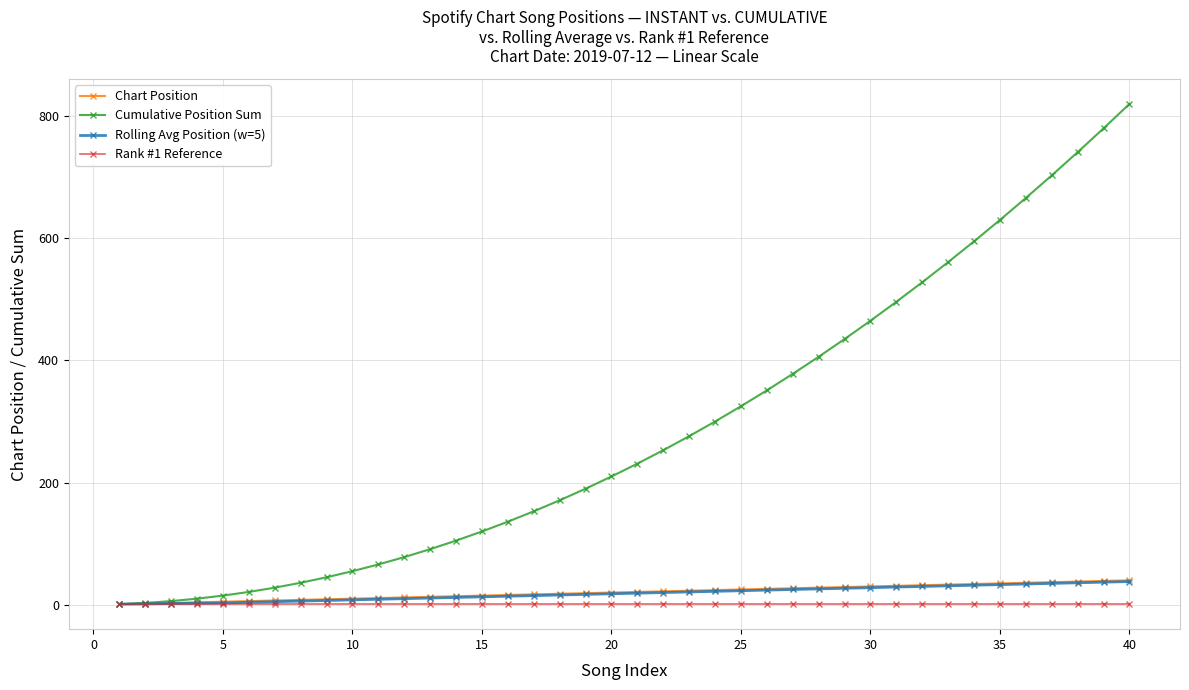

How many lines are shown in the chart?

4